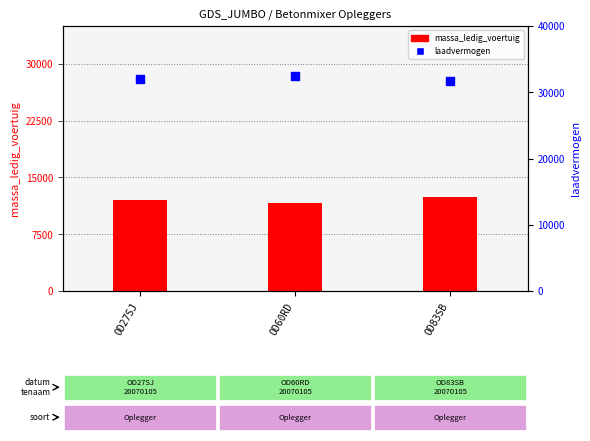

Which series reaches the minimum Y coordinate?

massa_ledig_voertuig